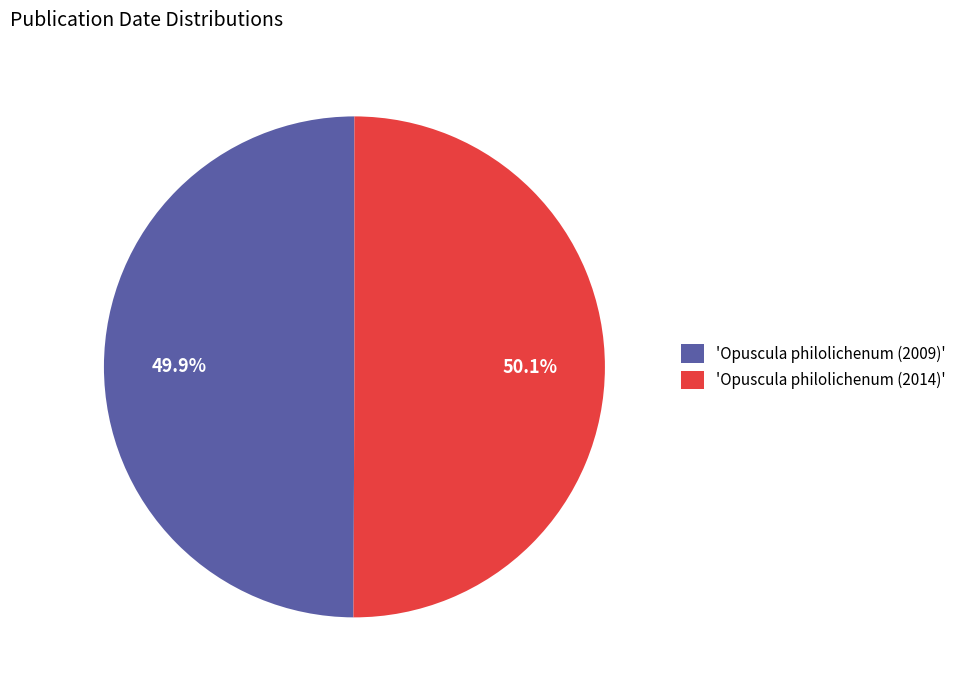

What portion of the pie excludes 'Opuscula philolichenum (2014)'?

49.9%